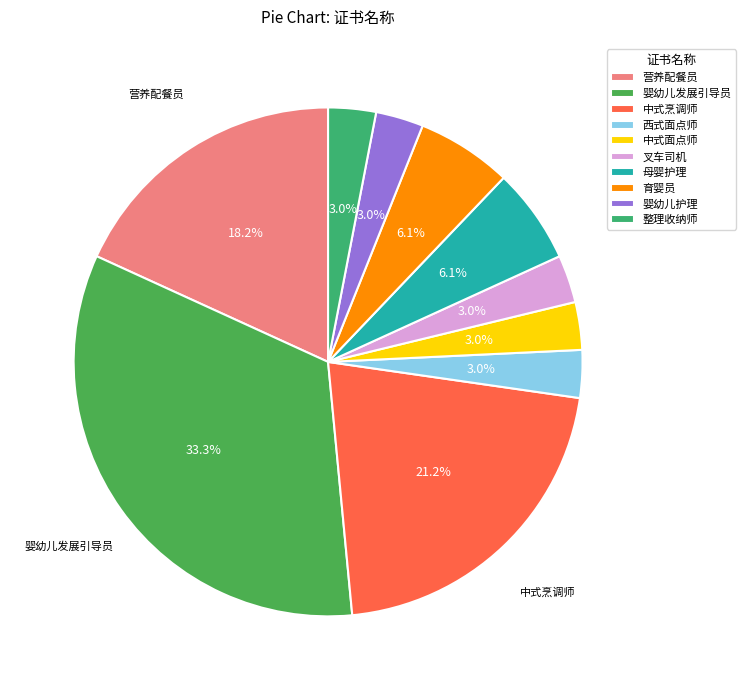

How many segments does this pie chart have?

10